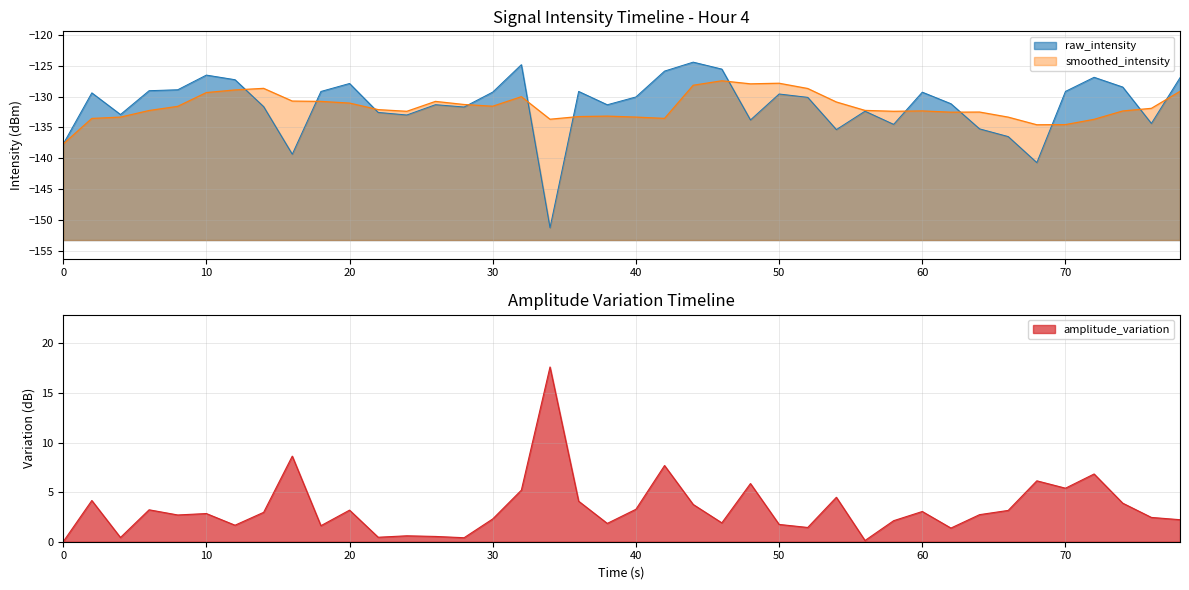

Reading left to right, extract all data points from this chart.

-137.7	-129.4	-132.9	-129.0	-128.9	-126.5	-127.2	-131.6	-139.3	-129.2	-127.9	-132.6	-133.0	-131.3	-131.7	-129.3	-124.8	-151.3	-129.1	-131.3	-130.0	-125.8	-124.4	-125.5	-133.8	-129.6	-130.1	-135.3	-132.4	-134.5	-129.3	-131.1	-135.2	-136.5	-140.7	-129.1	-126.8	-128.4	-134.3	-126.9